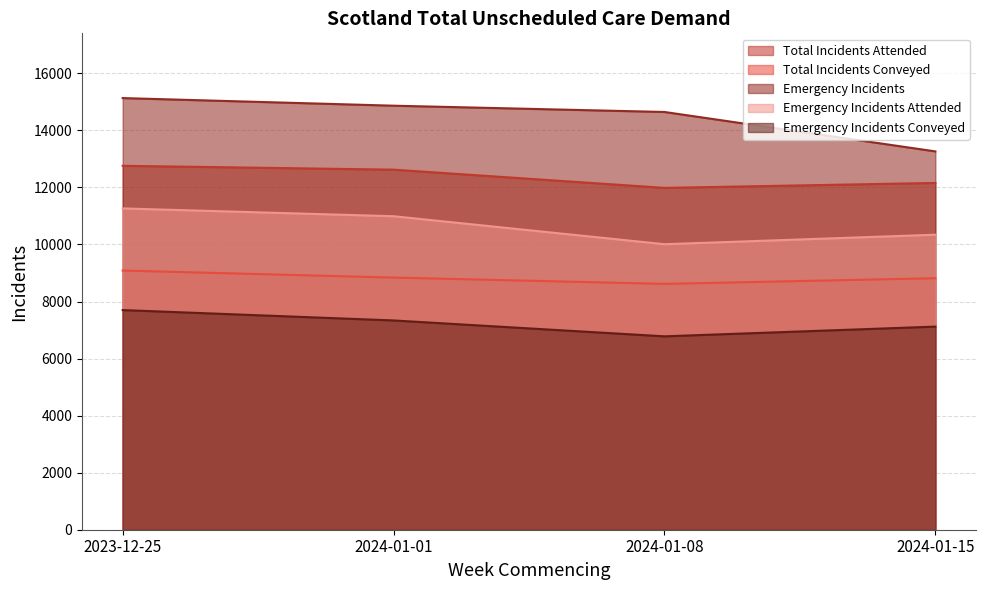

What is the difference between the maximum and minimum values in the Total Incidents Attended series?

774